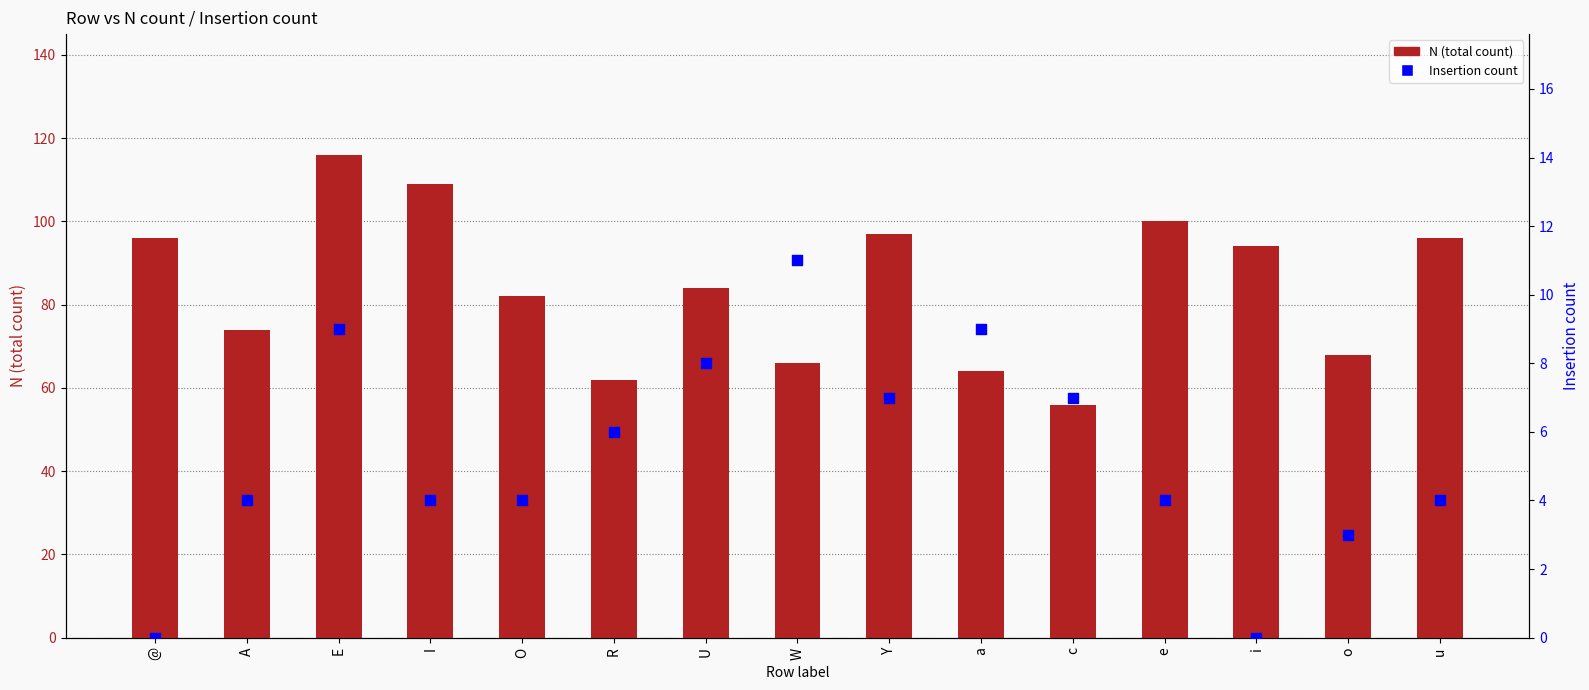

Which series has the largest total across all categories?

N (total count)